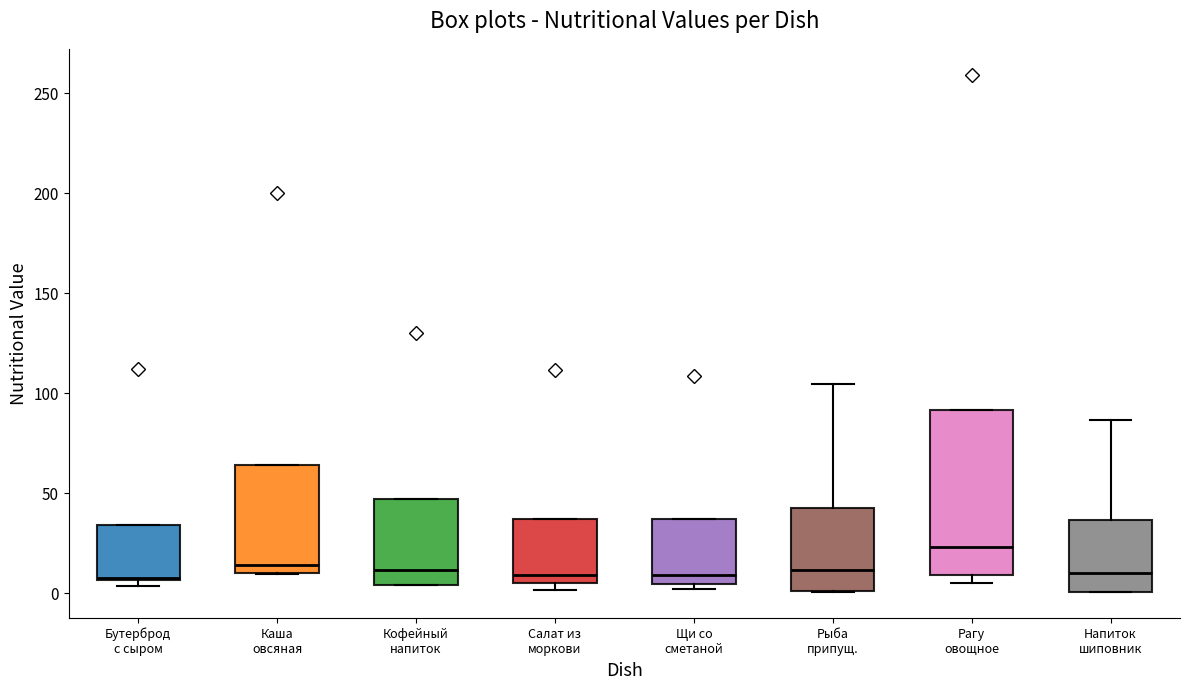

Reading left to right, transcribe this box plot: for each box, give where its median line is, the range the box spans, and where its two whiskers end, as read against the y-axis. The values are not printed on the chart, so give them approximately, as read against the axis.

Бутерброд с сыром: median 10, box 5 to 35, whiskers 5 (just below the box's lower edge) to 35
Каша овсяная: median 15, box 10 to 65, whiskers 10 to 65
Кофейный напиток: median 10, box 5 to 45, whiskers 5 to 45
Салат из моркови: median 10, box 5 to 35, whiskers 0 to 35
Щи со сметаной: median 10, box 5 to 35, whiskers 0 to 35
Рыба припущ.: median 10, box 0 to 45, whiskers 0 to 105
Рагу овощное: median 25, box 10 to 90, whiskers 5 to 90
Напиток шиповник: median 10, box 0 to 35, whiskers 0 to 85